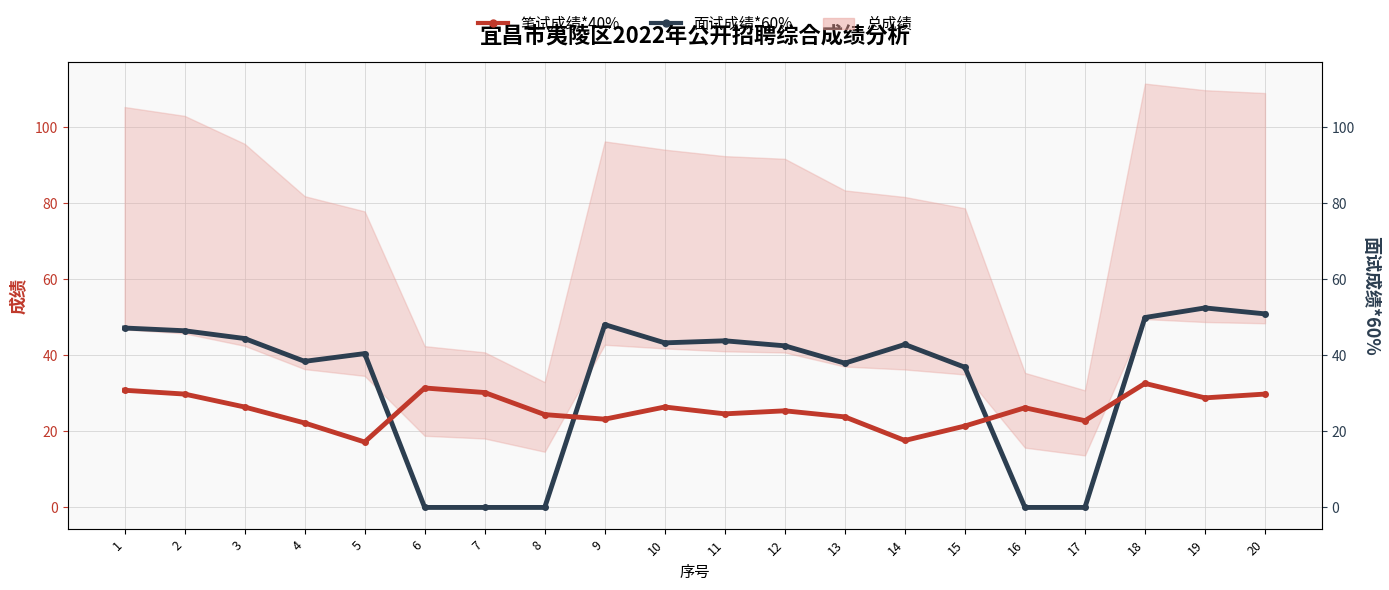

Reading right to left, extract all data points from this chart.

面试成绩*60%: 50.9	52.4	49.9	0.0	0.0	36.8	42.8	37.9	42.5	43.8	43.3	48.1	0.0	0.0	0.0	40.4	38.4	44.4	46.4	47.2
笔试成绩*40%: 29.8	28.8	32.6	22.8	26.2	21.4	17.6	23.8	25.4	24.6	26.4	23.2	24.4	30.2	31.4	17.2	22.2	26.4	29.8	30.8